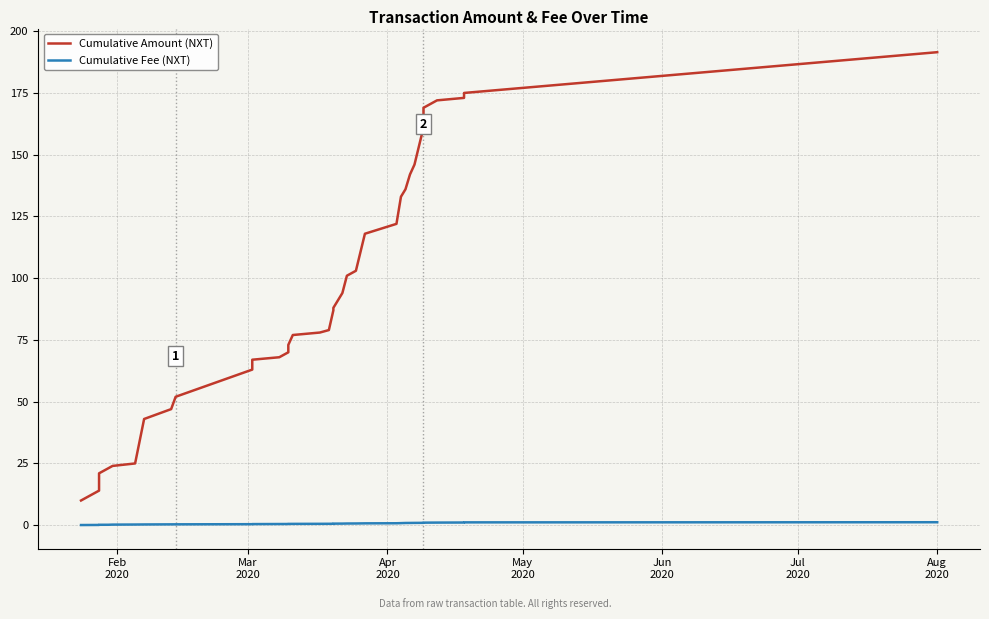

Is it true that Cumulative Amount (NXT) equals 27.0 at 14?

False